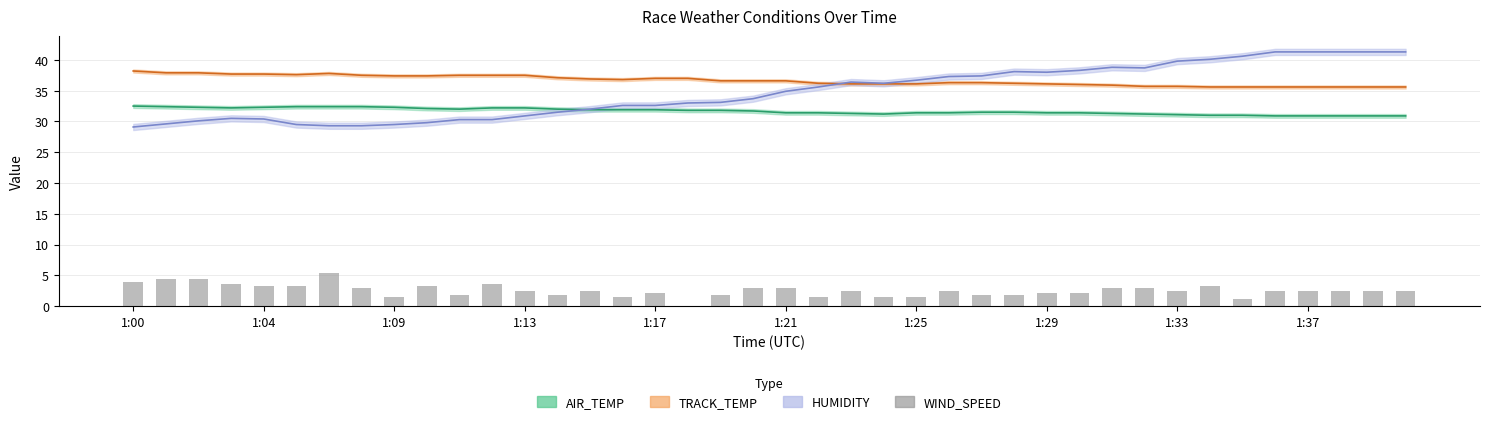

Does the chart contain stacked bars?

No